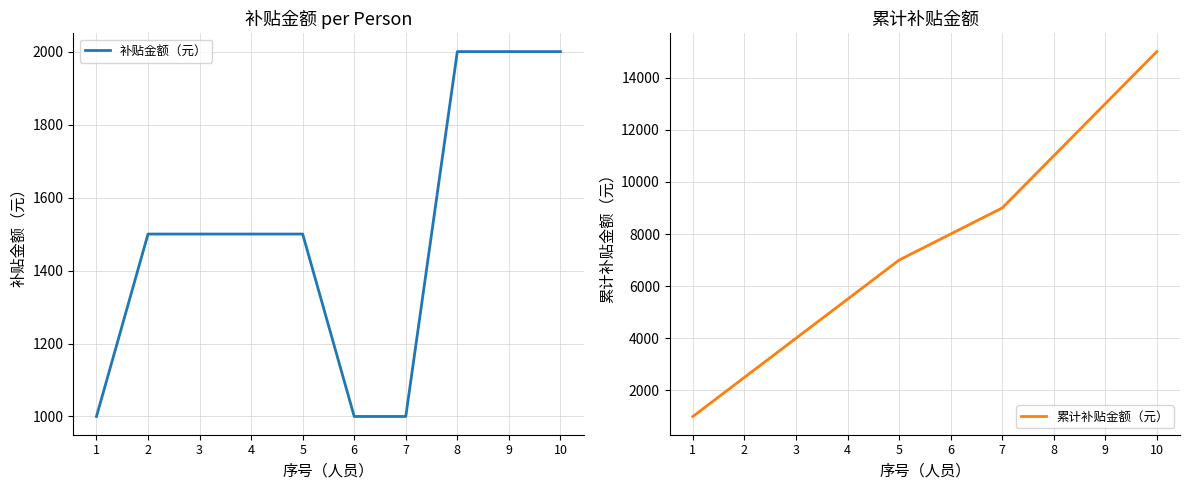

Rank the series at 4 from highest to lowest value.

累计补贴金额（元）, 补贴金额（元）